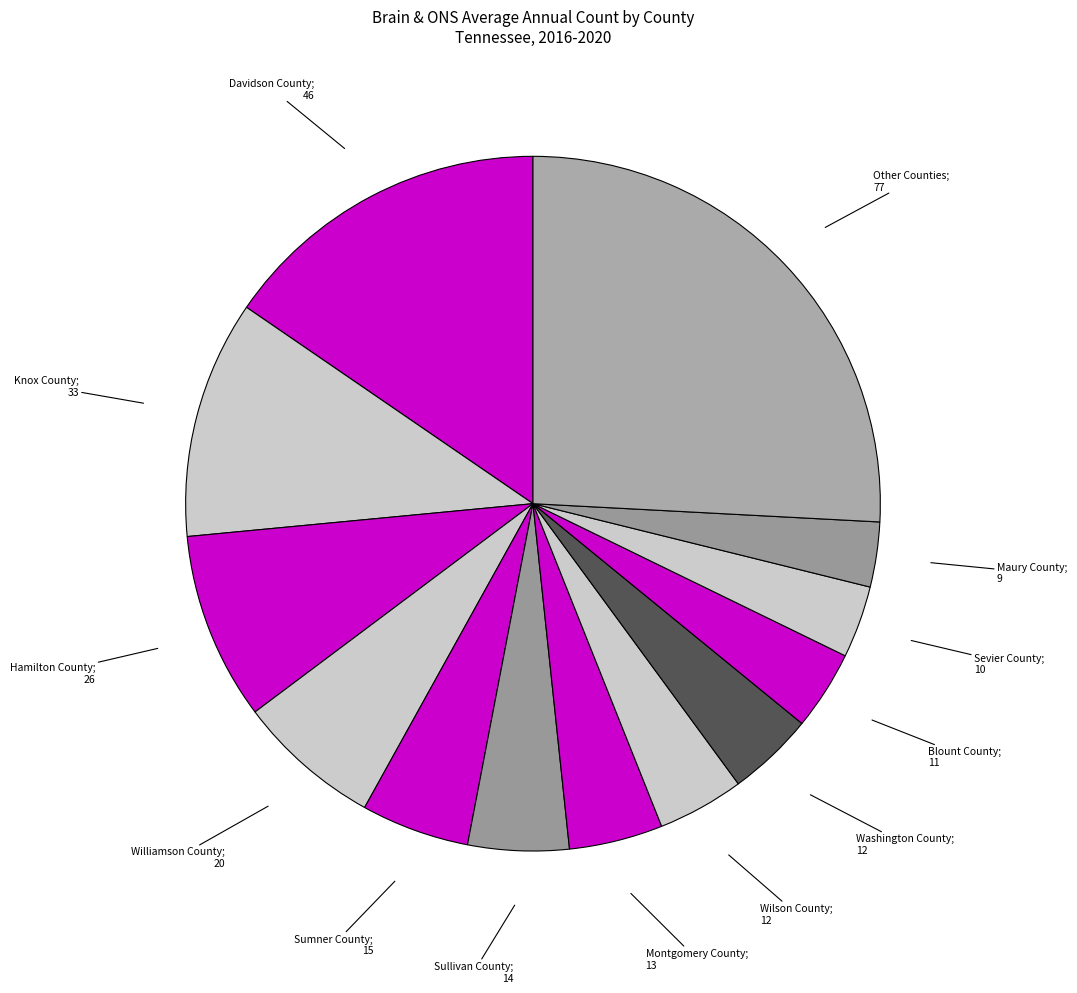

How many segments does this pie chart have?

13